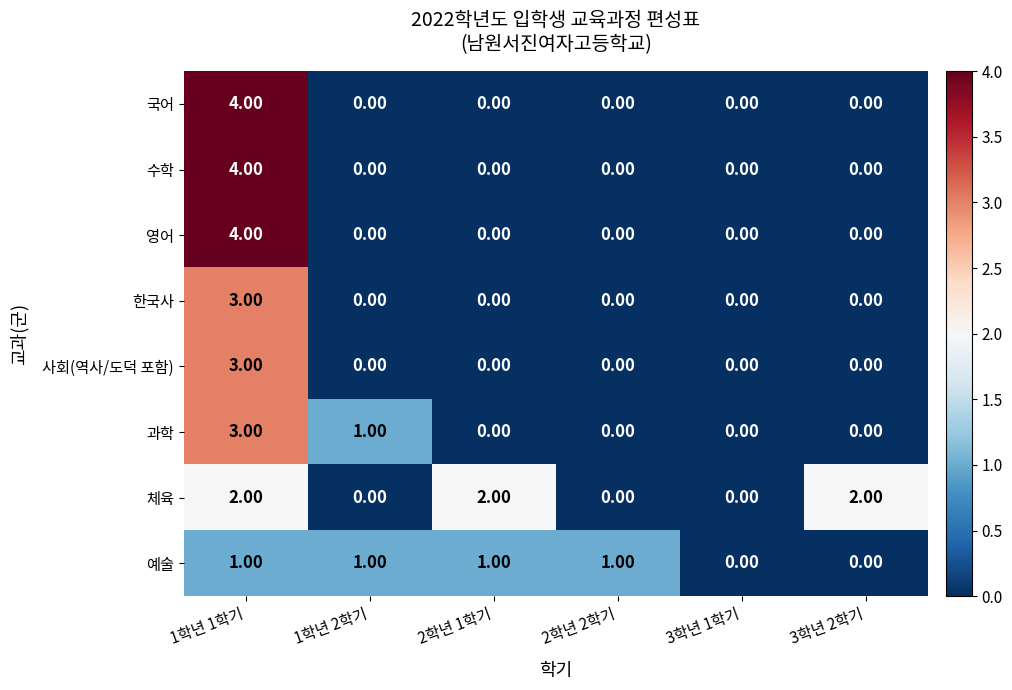

What is the difference between the maximum and minimum values in the 사회(역사/도덕 포함) series?

3